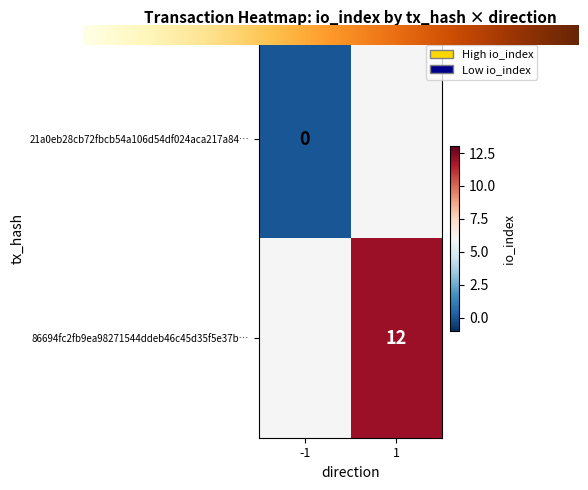

What is the greatest value displayed?

12